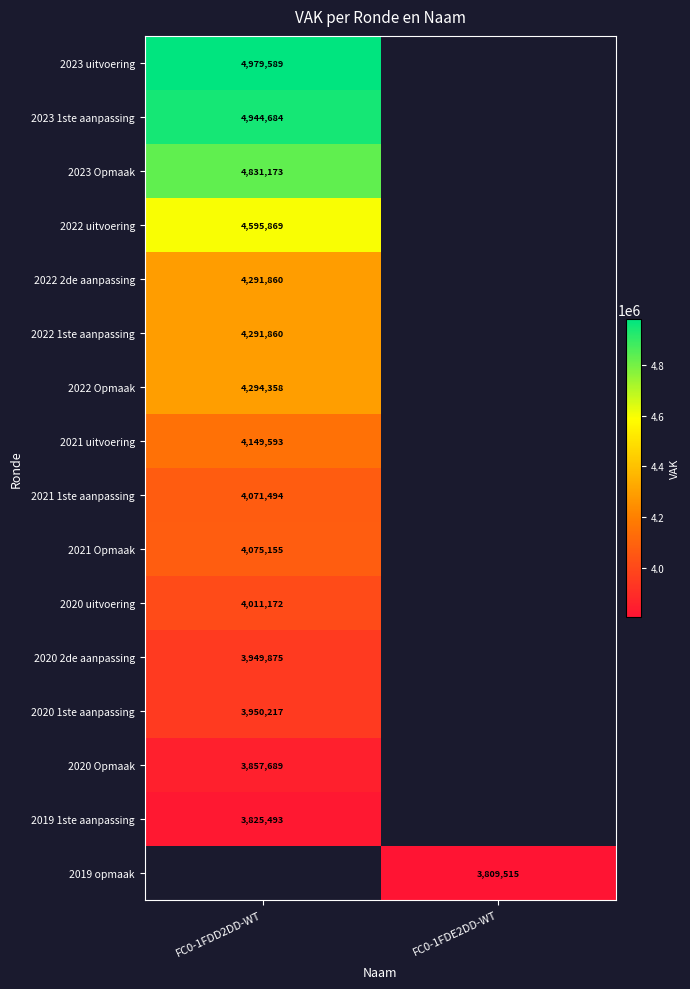

What is the smallest value displayed?

3809515.0